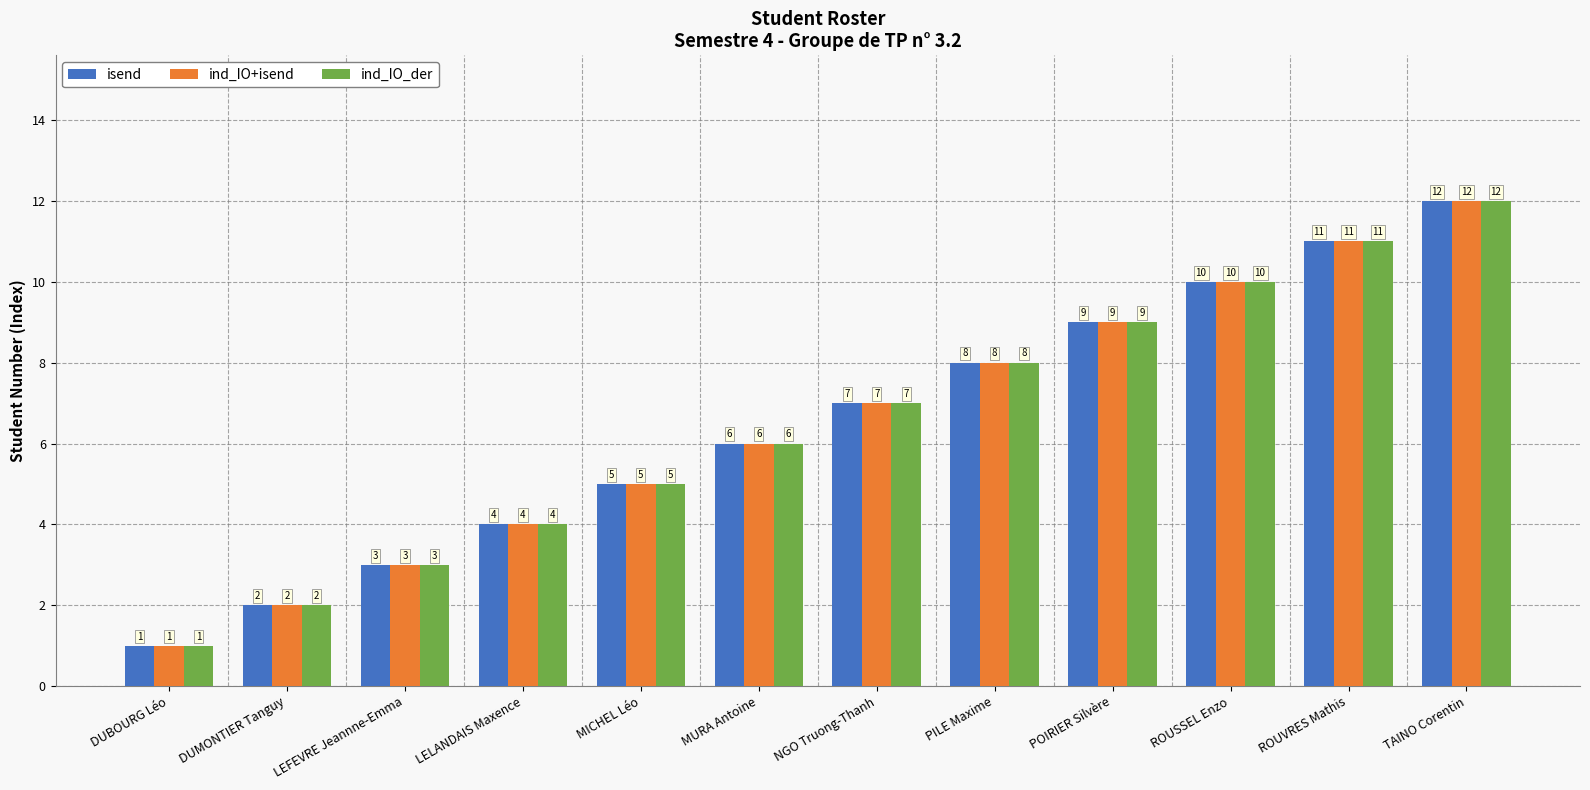

The isend series shows 18 at ROUVRES Mathis. True or false?

False